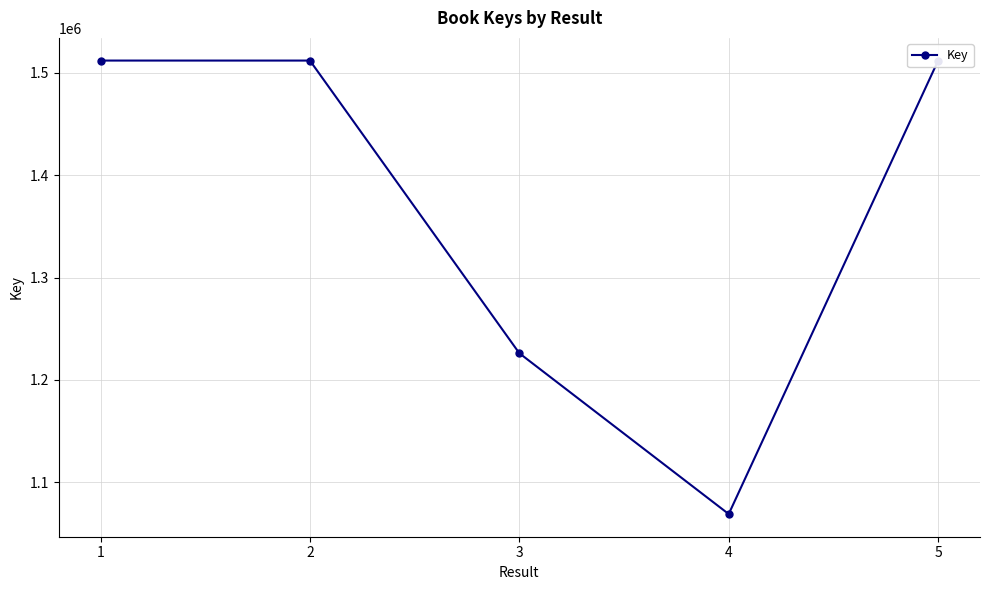

At which label is the value closest to 1290428?

3